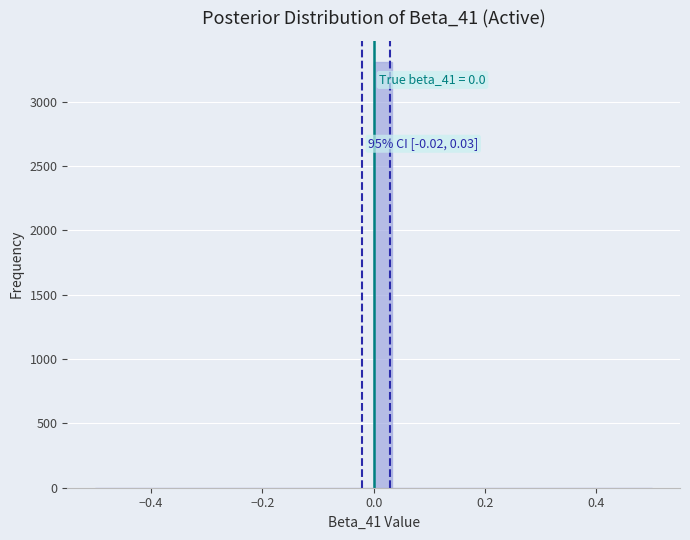

Read against the x-axis, roughly where is the centre of the tallest bar?

0.02